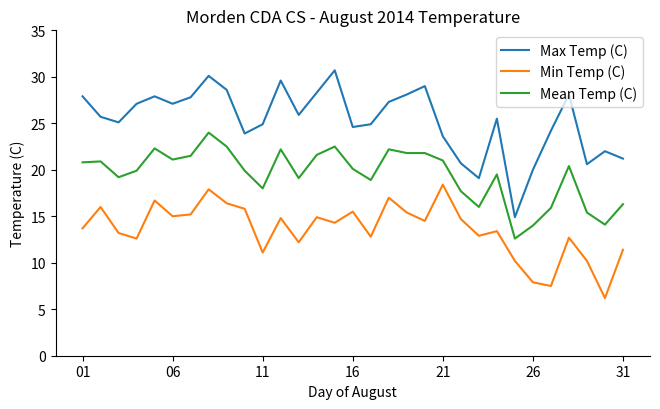

Rank the series by their average value, from highest to lowest.

Max Temp (C), Mean Temp (C), Min Temp (C)